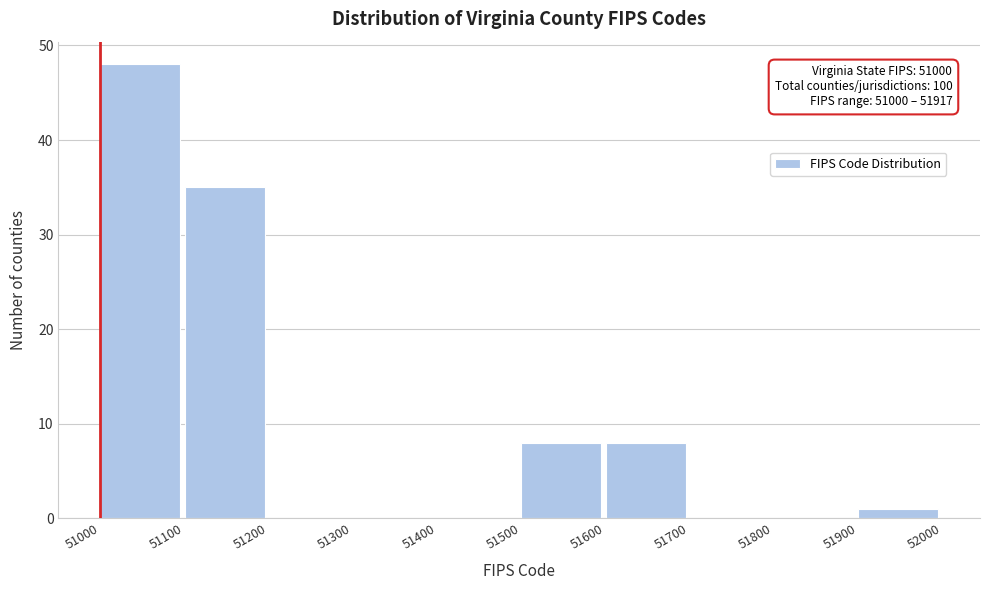

Over which range of the x-axis is the bar tallest?

51000 to 51100